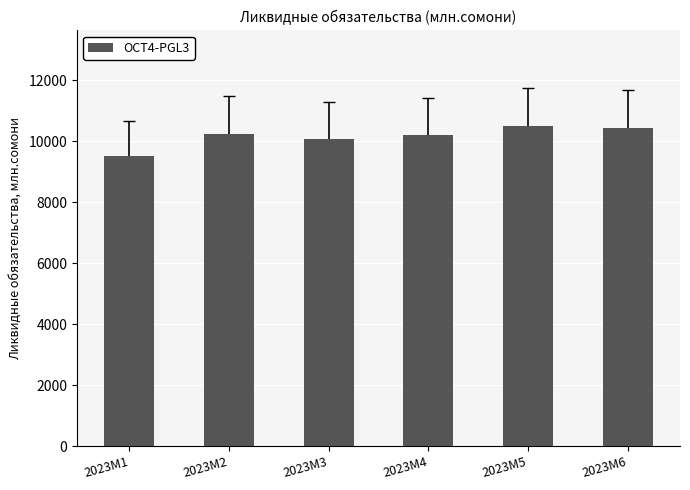

What is the minimum value shown in the chart?

9513.9